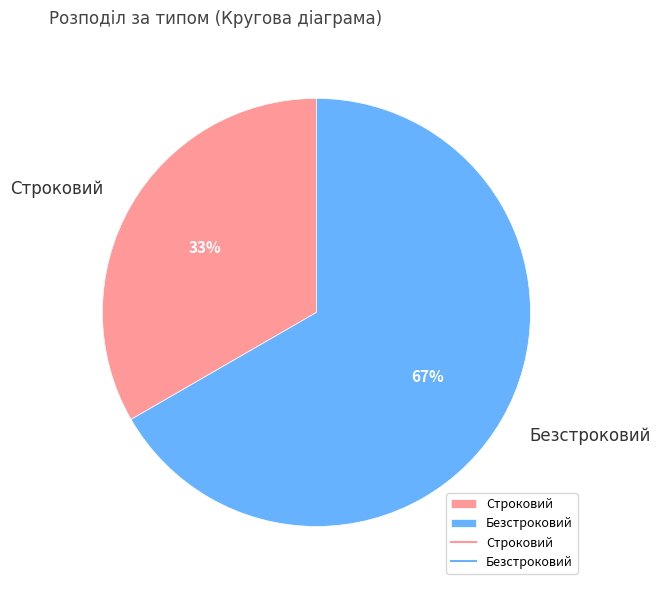

How many segments does this pie chart have?

2